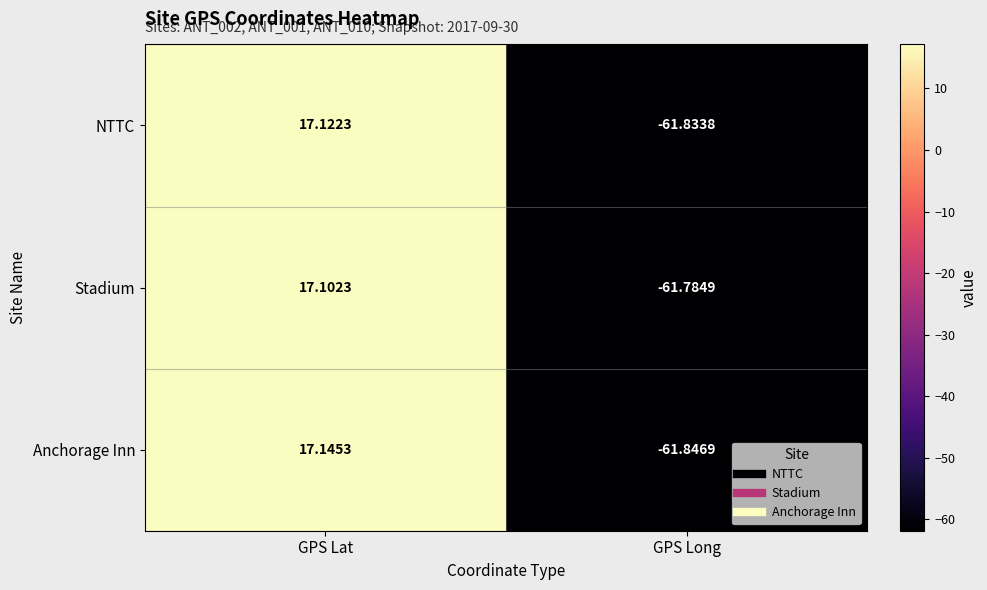

What is the smallest value displayed?

-61.8